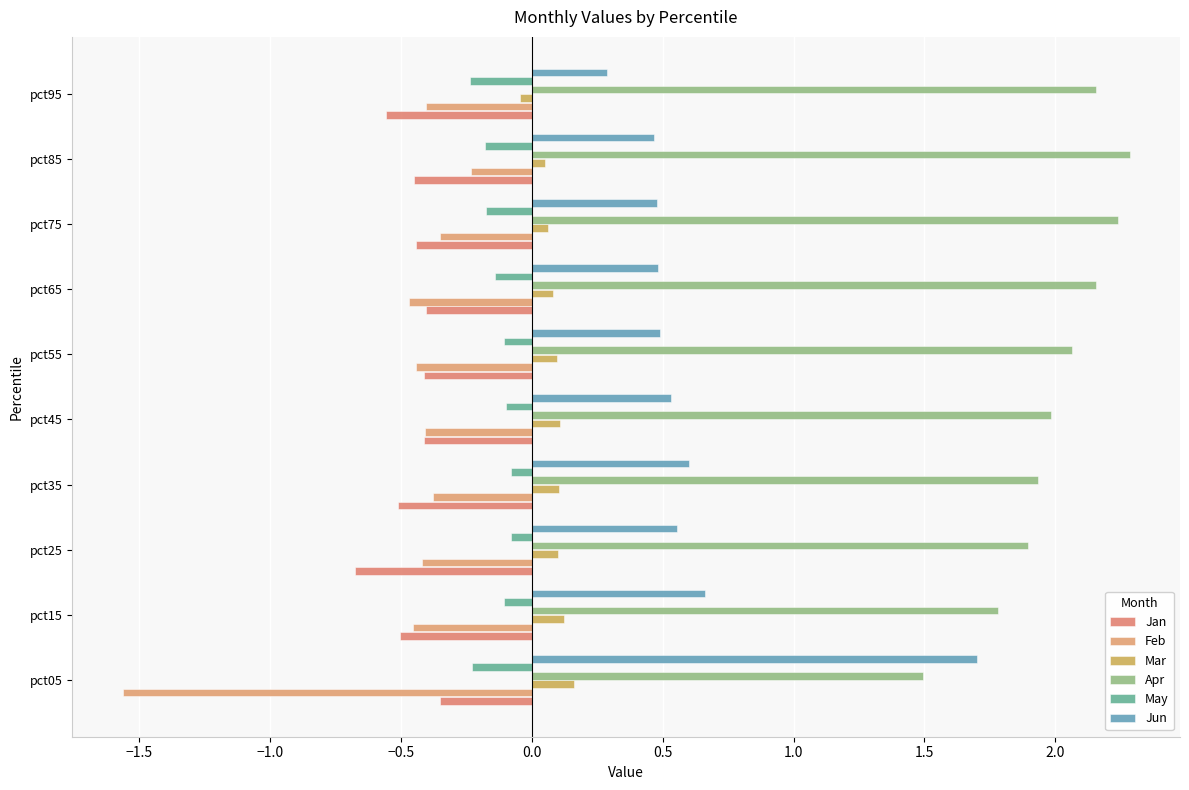

Count the number of categories in the chart.

10